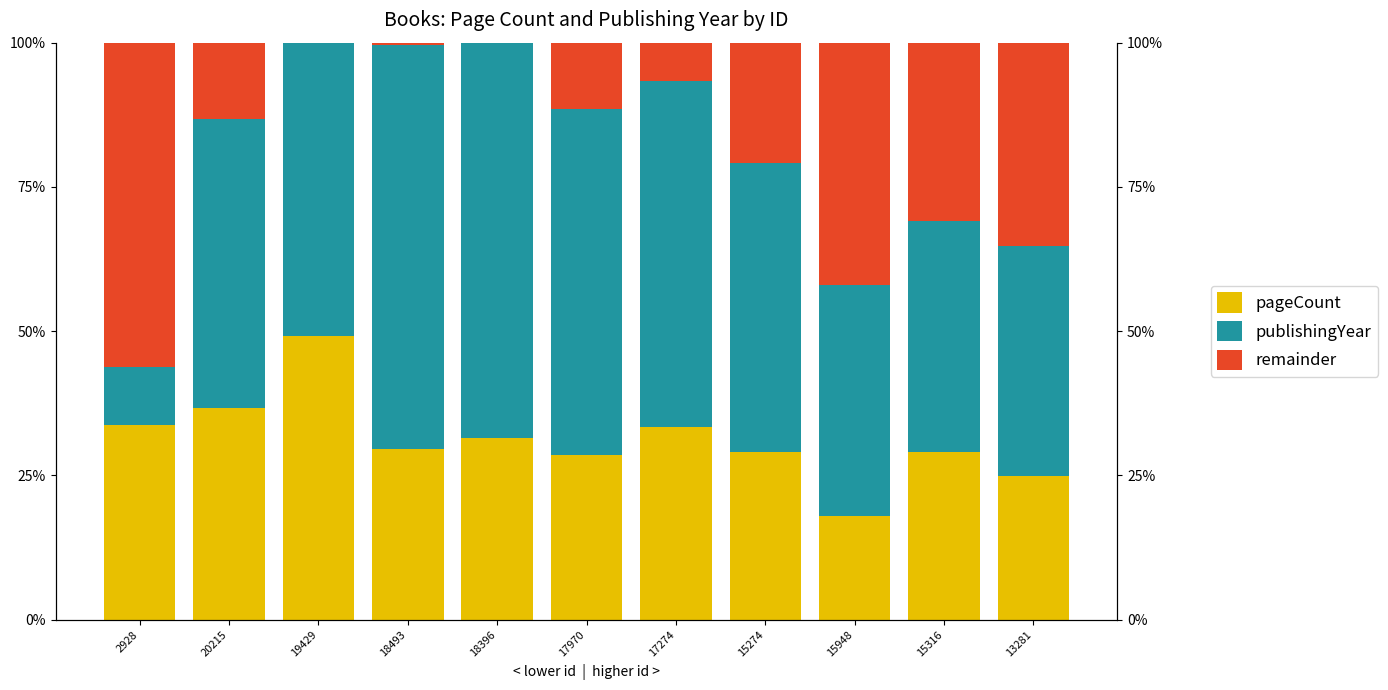

How many bars are there in total?

33